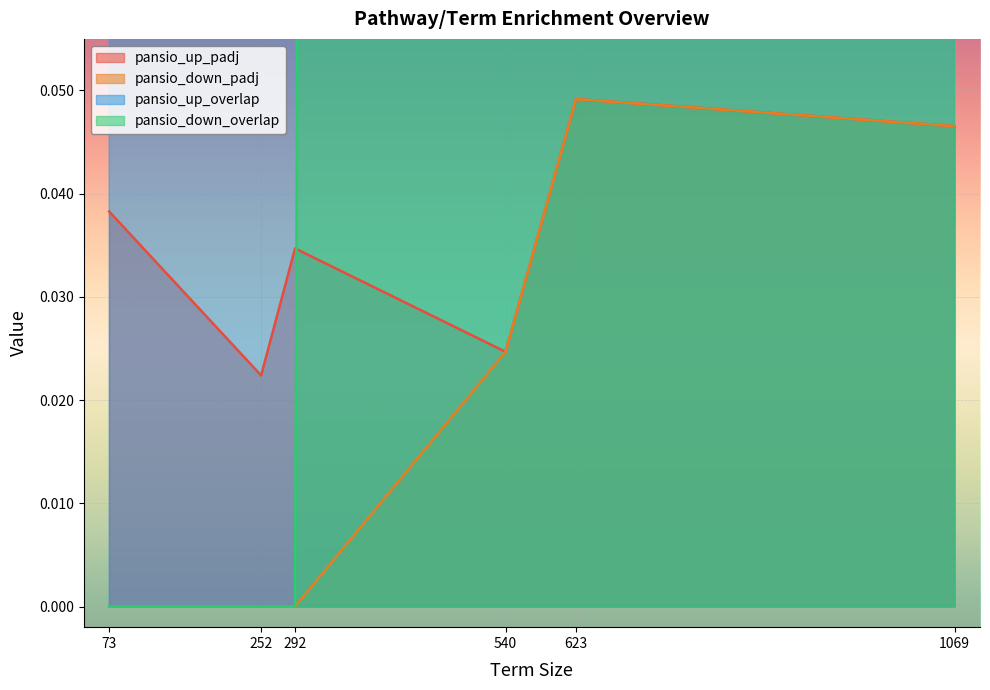

Which series has the largest total across all categories?

pansio_down_overlap